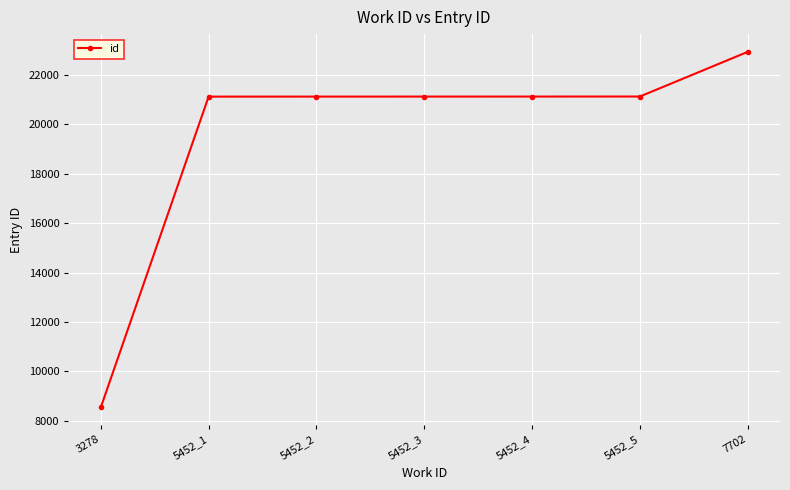

What is the label of the 6th point from the left?

5452_5